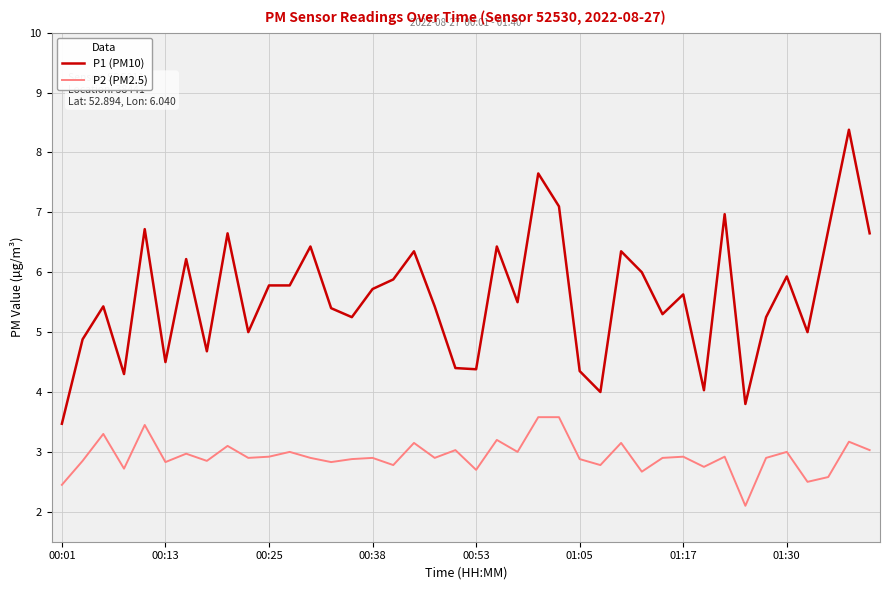

Which series has the largest total across all categories?

P1 (PM10)